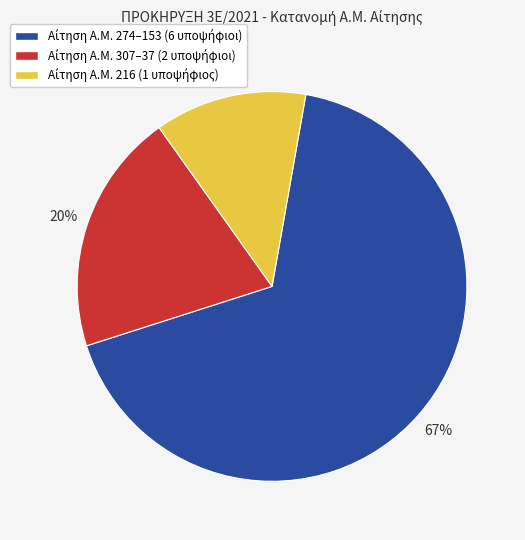

Is there a majority slice in this chart?

Yes